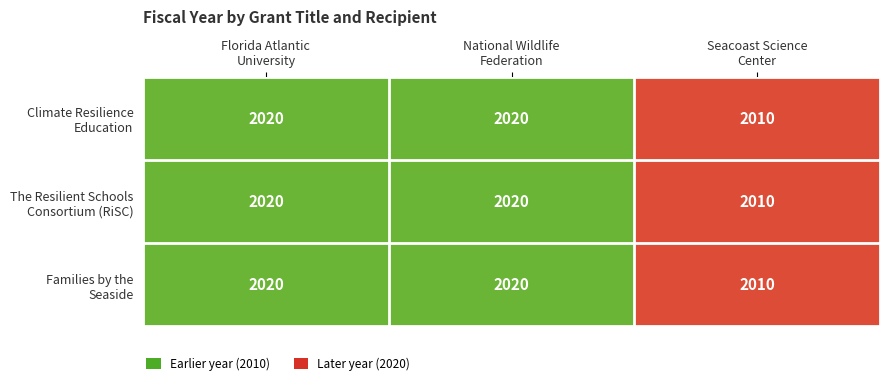

What is the smallest value displayed?

2010